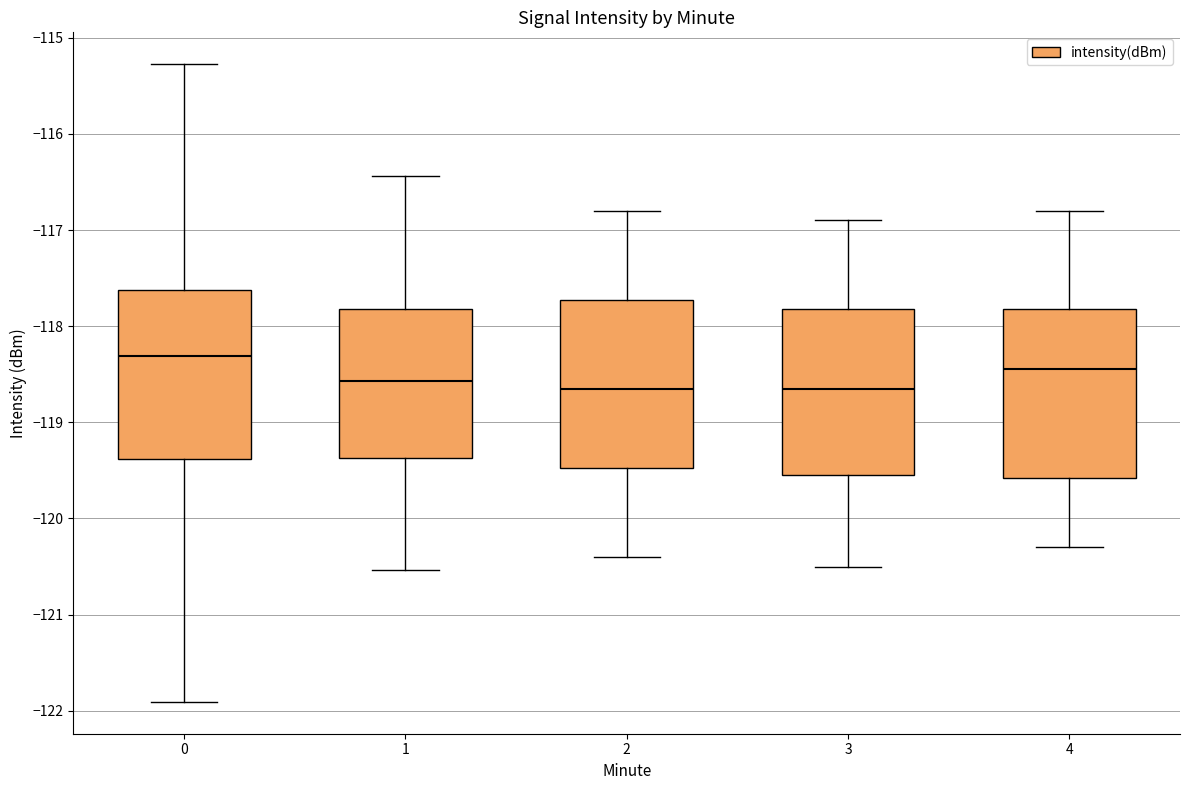

Reading left to right, read every box against the y-axis: the position of its median line, the range the box covers, and the ends of its whiskers. The values are not printed on the chart, so give them approximately, as read against the axis.

0: median -118.3, box -119.4 to -117.6, whiskers -121.9 to -115.3
1: median -118.6, box -119.4 to -117.8, whiskers -120.5 to -116.4
2: median -118.6, box -119.5 to -117.7, whiskers -120.4 to -116.8
3: median -118.6, box -119.5 to -117.8, whiskers -120.5 to -116.9
4: median -118.4, box -119.6 to -117.8, whiskers -120.3 to -116.8